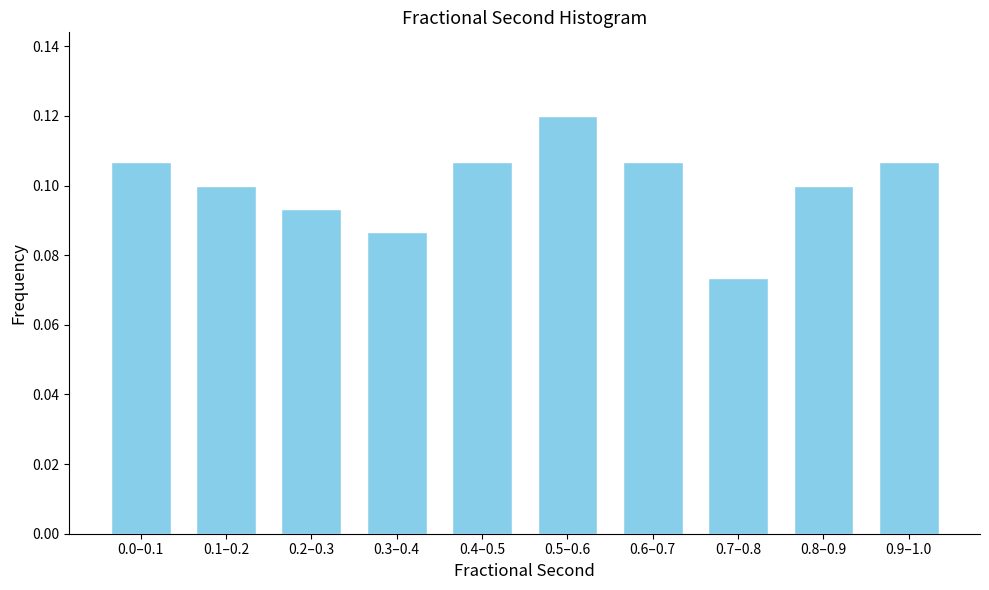

At which category does the chart reach its minimum across all series?

0.7–0.8